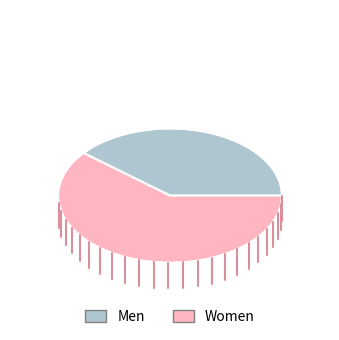

Count the number of slices in the pie.

2